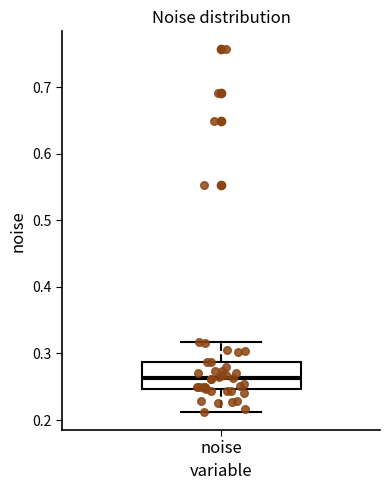

Read this box plot against the y-axis: the position of the median line, the range covered by the box, and the ends of both whiskers. The values are not printed on the chart, so give them approximately, as read against the axis.

median 0.26, box 0.25 to 0.29, whiskers 0.21 to 0.32